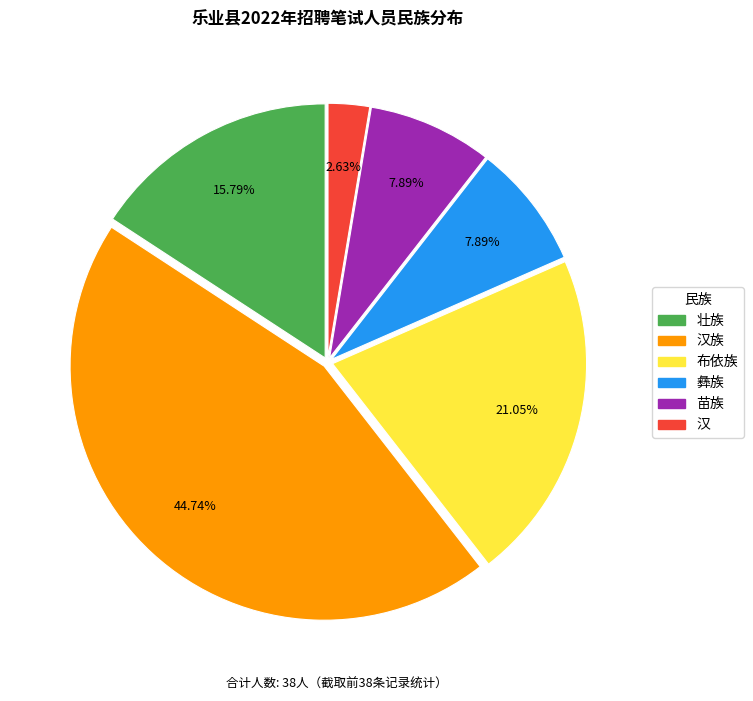

Is there a majority slice in this chart?

No